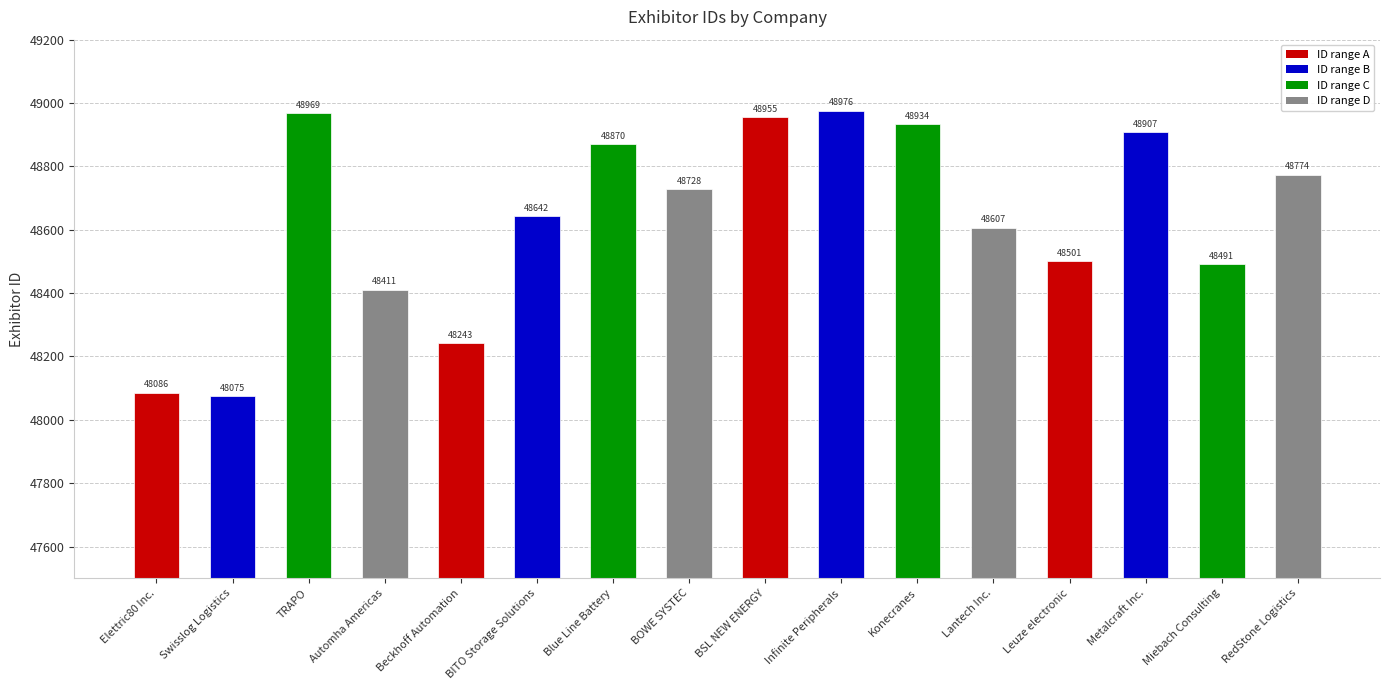

What is the average value?

48636